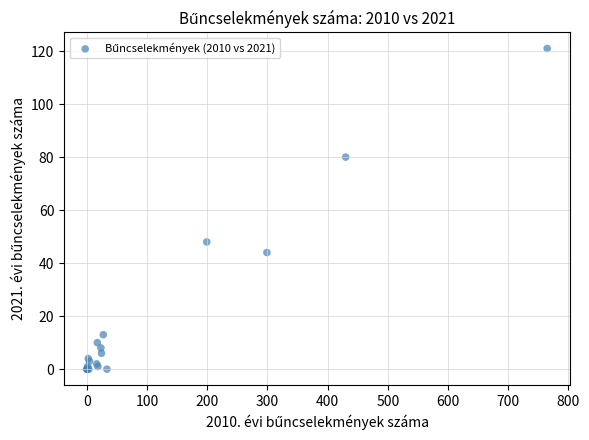

What Y value in the scatter plot is closest to 60?

48